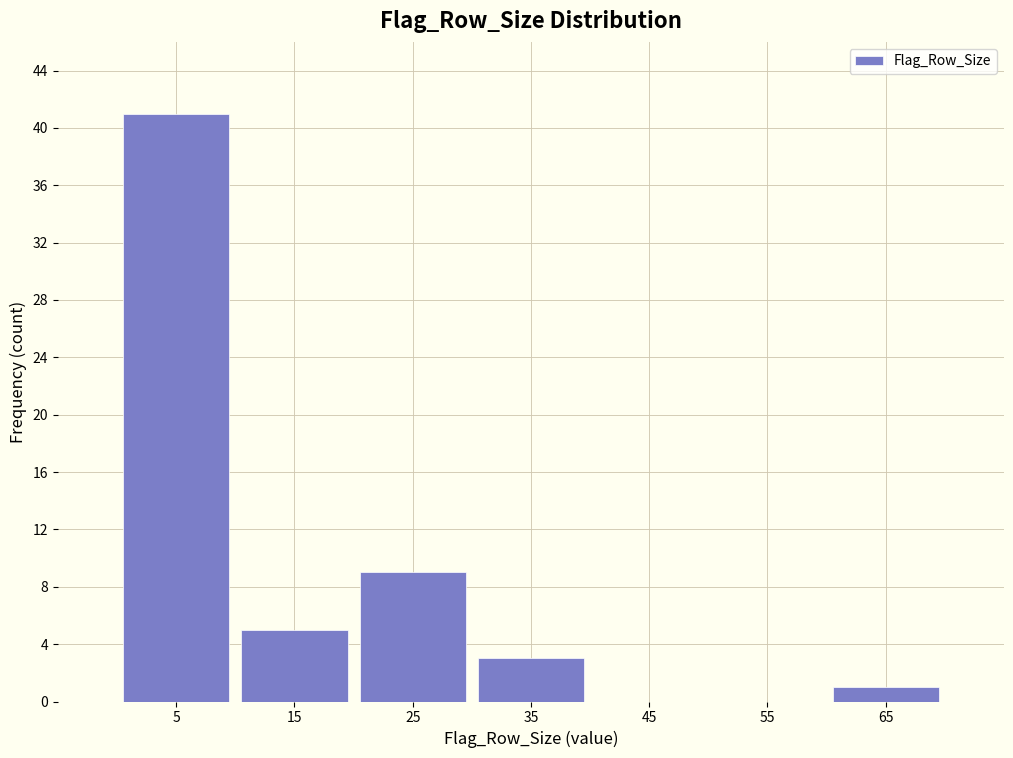

Reading left to right, transcribe this chart: for each bar, give the range it covers on the x-axis and its height. The values are not printed on the chart, so give them approximately, as read against the axis.

0 to 10: 41
10 to 20: 5
20 to 30: 9
30 to 40: 3
40 to 50: 0
50 to 60: 0
60 to 70: 1